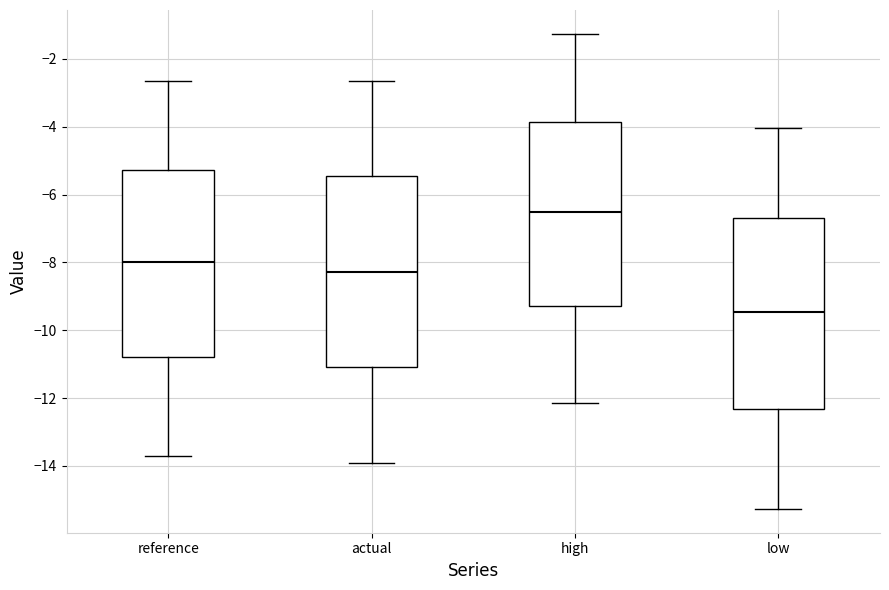

Reading left to right, transcribe this box plot: for each box, give where its median line is, the range the box spans, and where its two whiskers end, as read against the y-axis. The values are not printed on the chart, so give them approximately, as read against the axis.

reference: median -8.0, box -10.8 to -5.2, whiskers -13.6 to -2.6
actual: median -8.2, box -11.0 to -5.4, whiskers -14.0 to -2.6
high: median -6.6, box -9.2 to -3.8, whiskers -12.2 to -1.2
low: median -9.4, box -12.4 to -6.8, whiskers -15.2 to -4.0